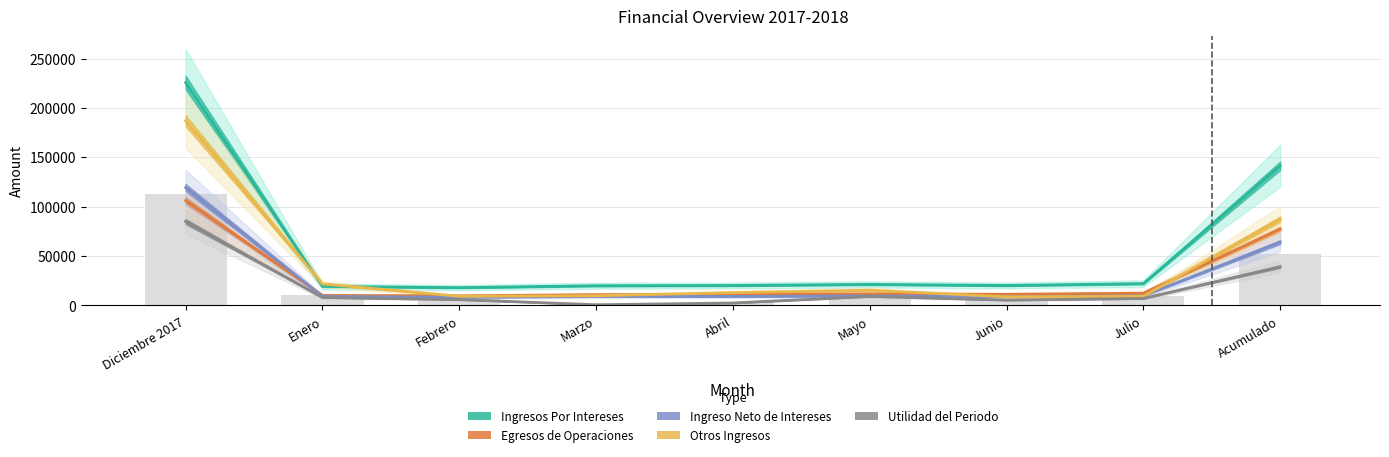

How many data points in Ingresos Por Intereses are above 20274?

5